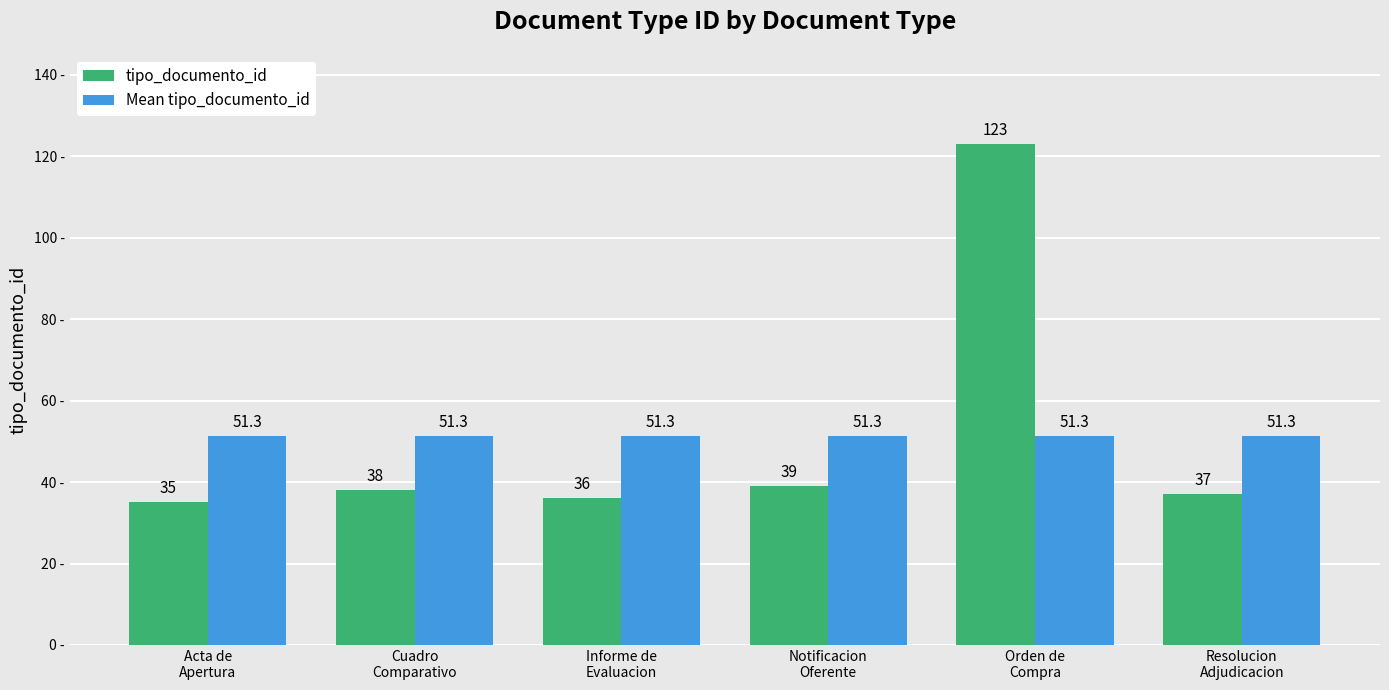

Reading left to right, list all the values displayed in this chart.

tipo_documento_id: Acta de
Apertura=35.0	Cuadro
Comparativo=38.0	Informe de
Evaluacion=36.0	Notificacion
Oferente=39.0	Orden de
Compra=123.0	Resolucion
Adjudicacion=37.0
Mean tipo_documento_id: Acta de
Apertura=51.3	Cuadro
Comparativo=51.3	Informe de
Evaluacion=51.3	Notificacion
Oferente=51.3	Orden de
Compra=51.3	Resolucion
Adjudicacion=51.3